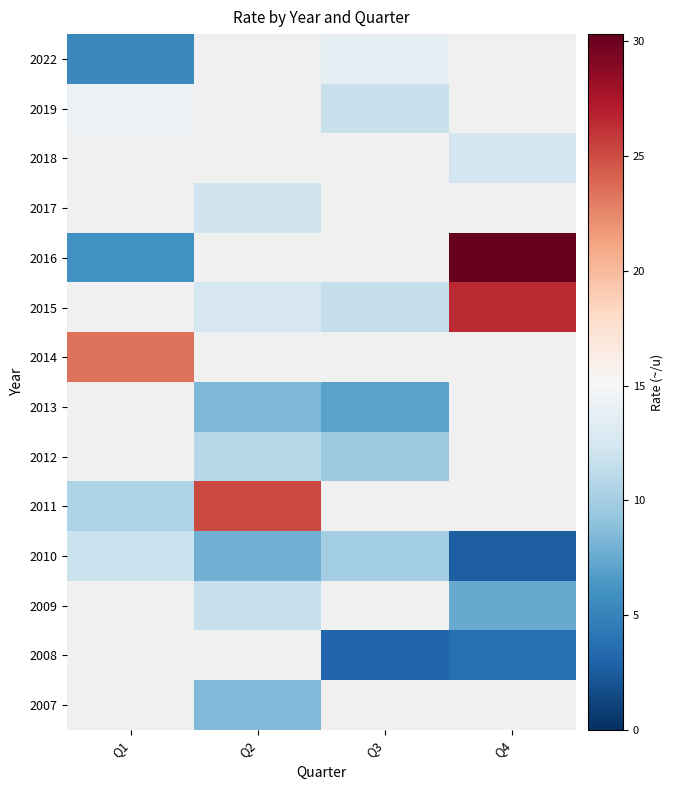

Between Q1 and Q4, which is larger?

Q4